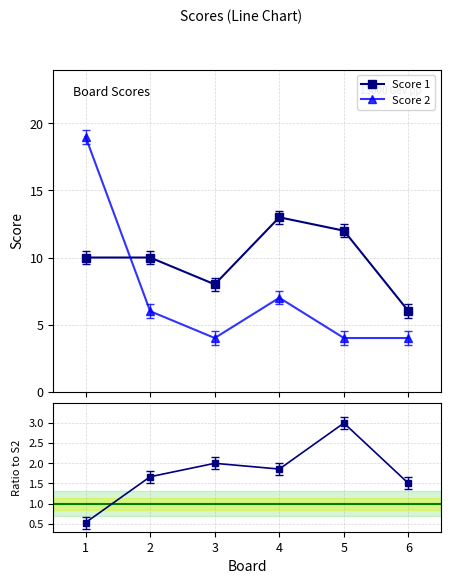

True or false: Score 1 / Score 2 and Score 1 cross at least once.

False